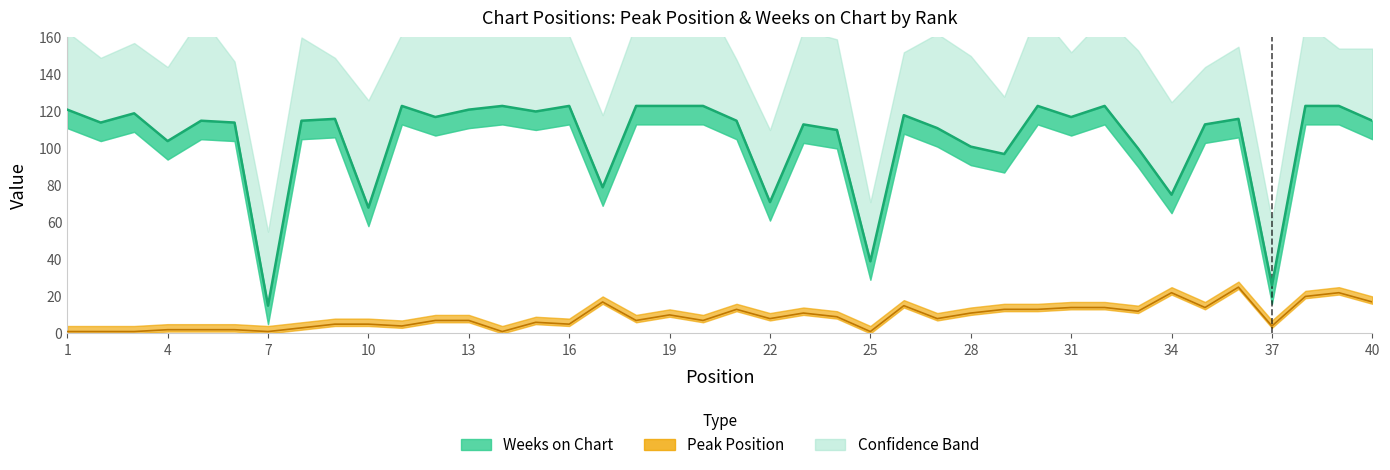

Reading right to left, transcribe all the data shown in this chart.

Peak Position: 17	22	20	4	25	14	22	12	14	14	13	13	11	8	15	1	9	11	8	13	7	10	7	17	5	6	1	7	7	4	5	5	3	1	2	2	2	1	1	1
Weeks on Chart: 115	123	123	26	116	113	75	100	123	117	123	97	101	111	118	39	110	113	71	115	123	123	123	79	123	120	123	121	117	123	68	116	115	15	114	115	104	119	114	121